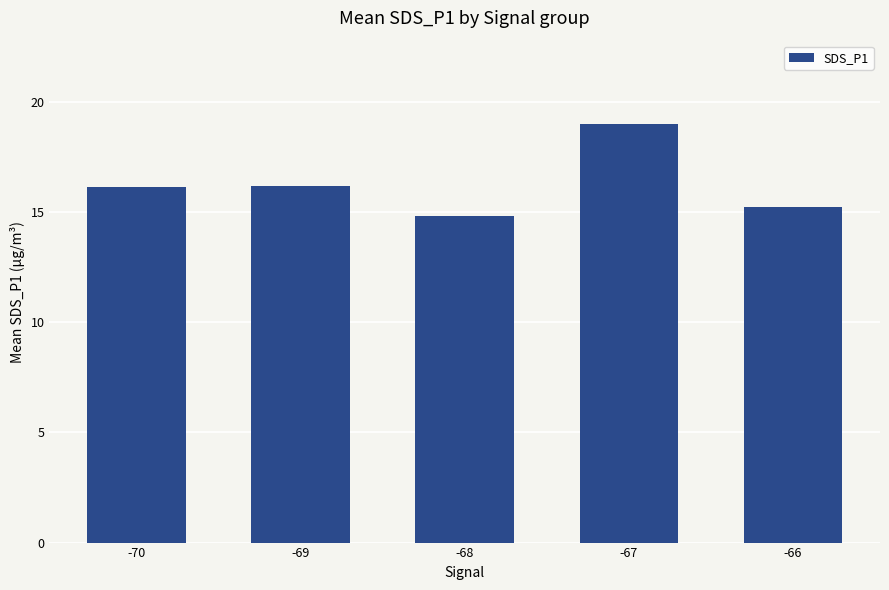

What is the minimum value shown in the chart?

14.8